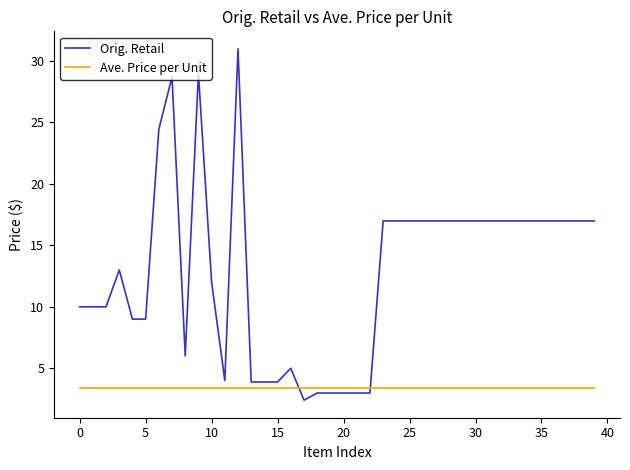

Which series ends up on top after the final intersection of Orig. Retail and Ave. Price per Unit?

Orig. Retail